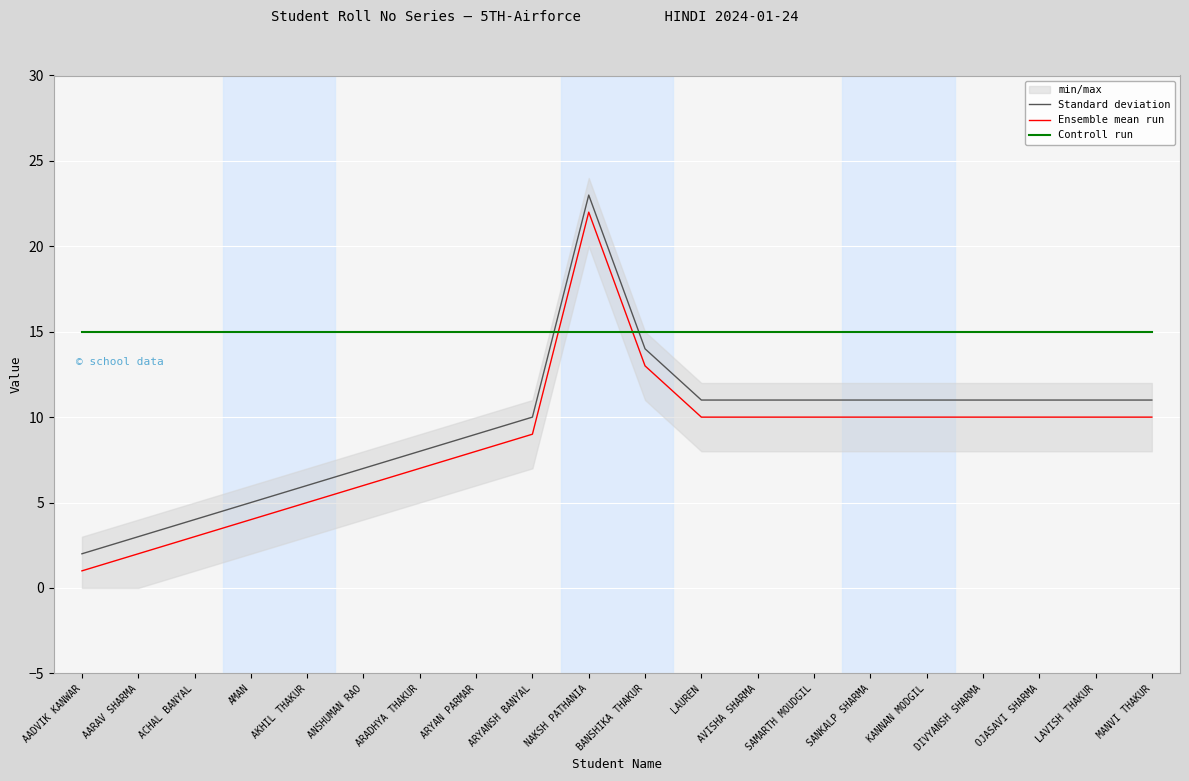

Which series has the largest total across all categories?

Controll run